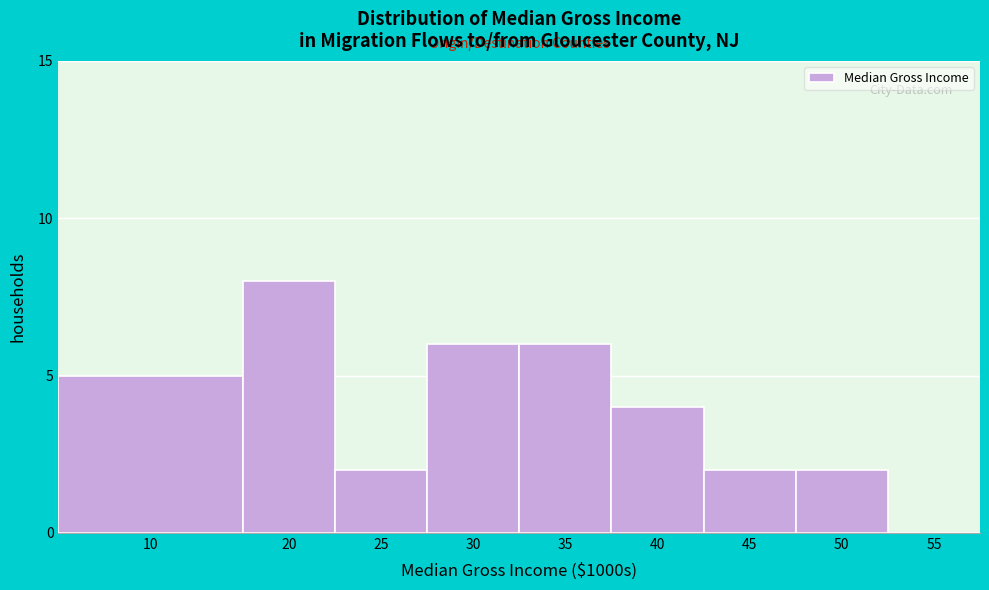

Reading left to right, transcribe all the data shown in this chart.

10=5	20=8	25=2	30=6	35=6	40=4	45=2	50=2	55=0